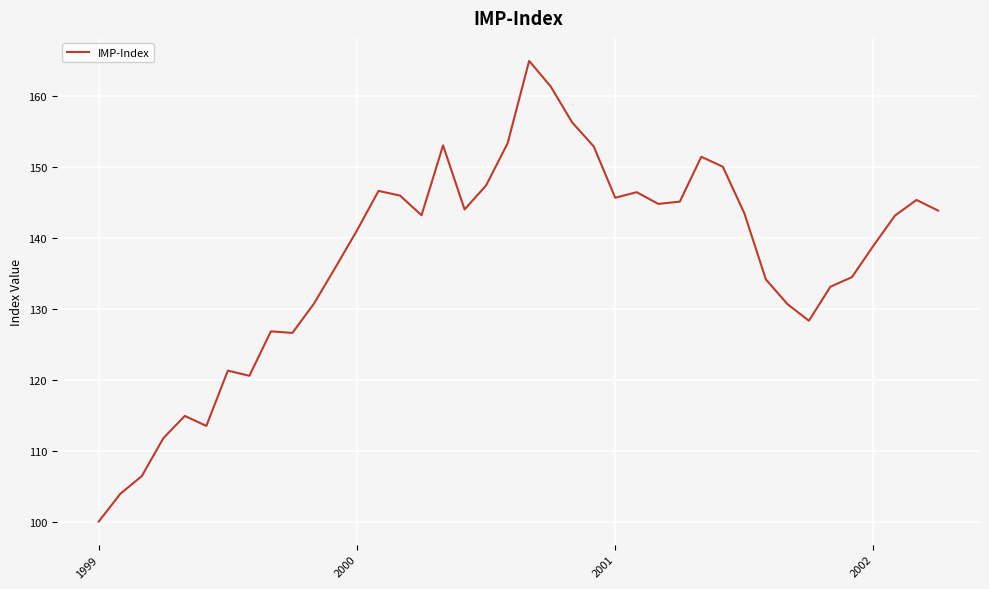

Count the number of categories in the chart.

40